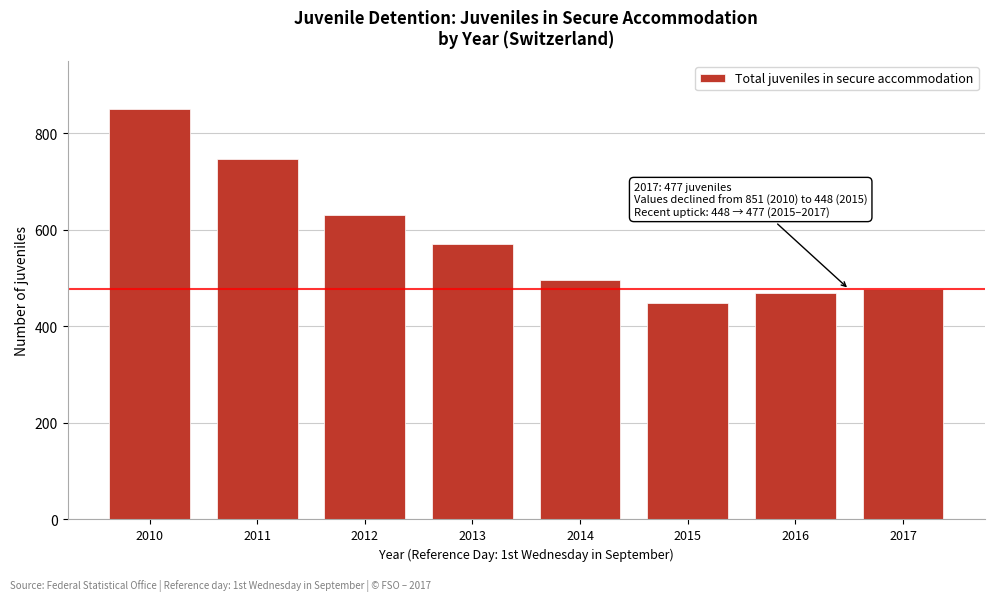

Reading left to right, extract all data points from this chart.

2010=851	2011=747	2012=631	2013=571	2014=497	2015=448	2016=470	2017=477